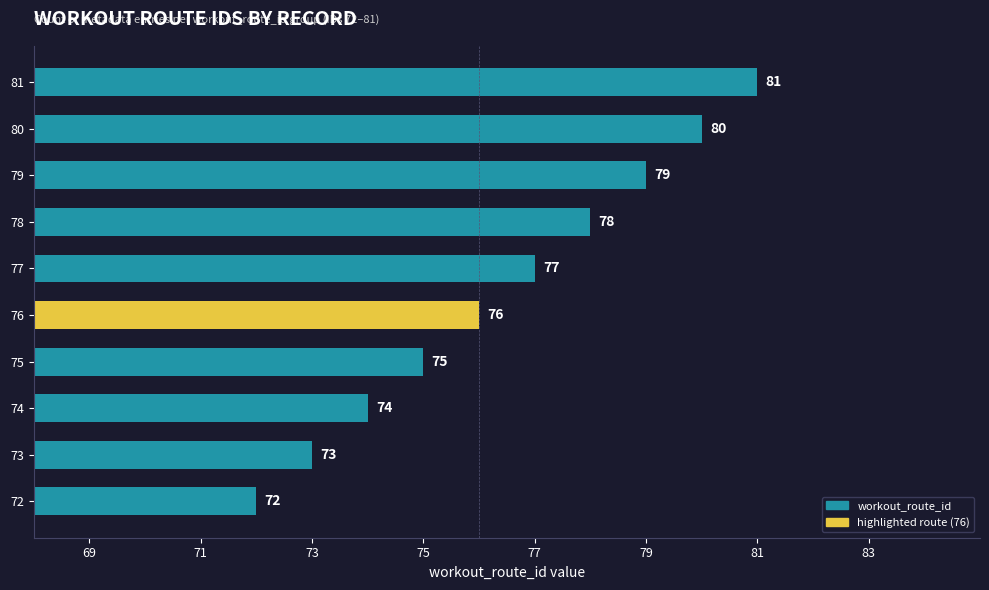

At which label is the value closest to 76?

76